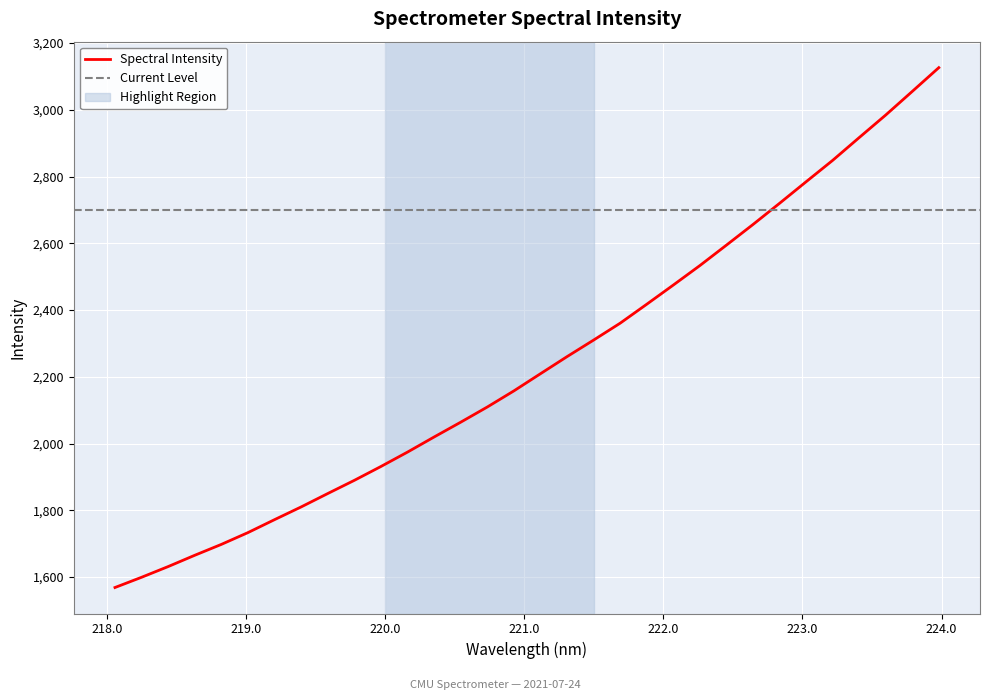

Approximately how many times larger is the value at 221.1174 compared to 223.5987?

0.7